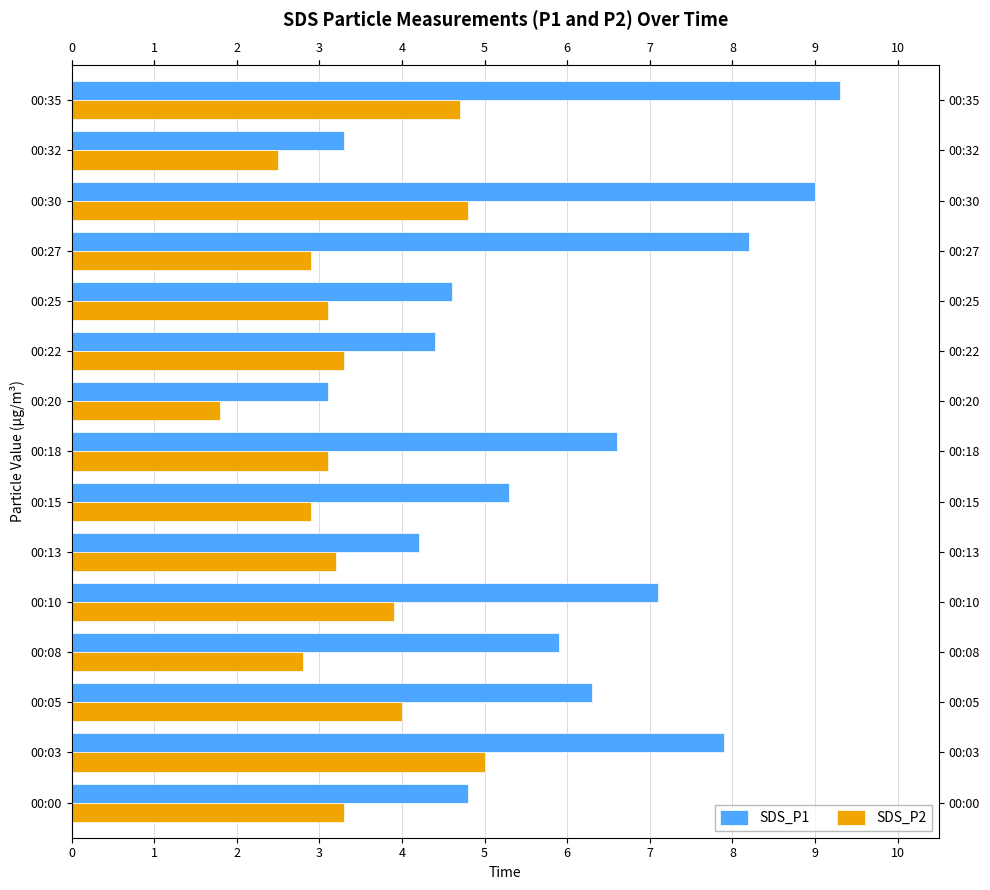

Rank the series by their maximum value, from highest to lowest.

SDS_P1, SDS_P2